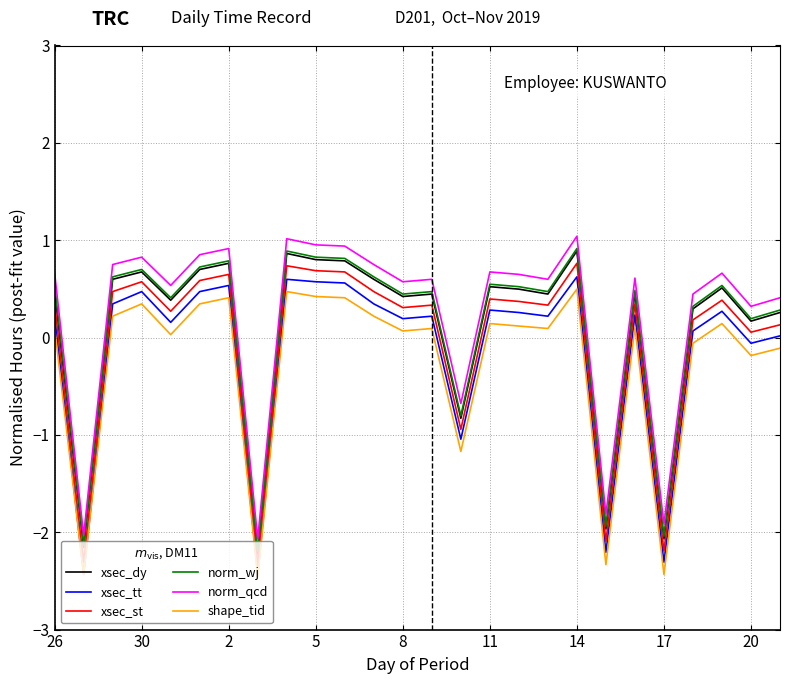

What is the lowest value of the norm_qcd series?

-2.1